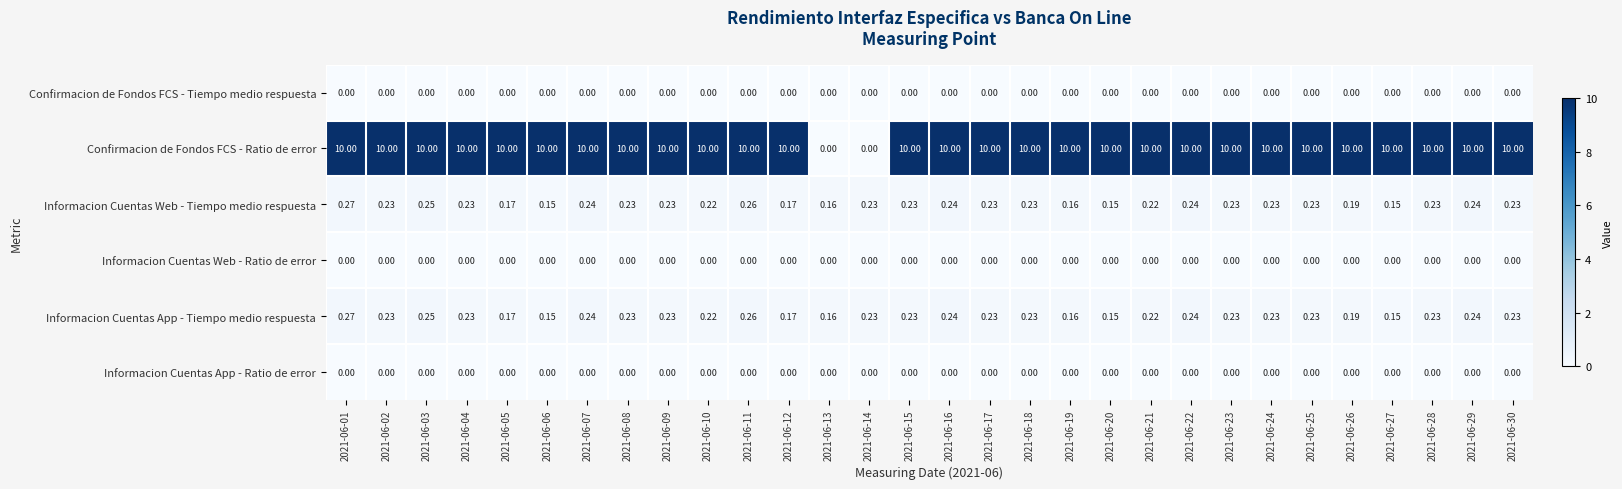

How many data points does each series have?

30